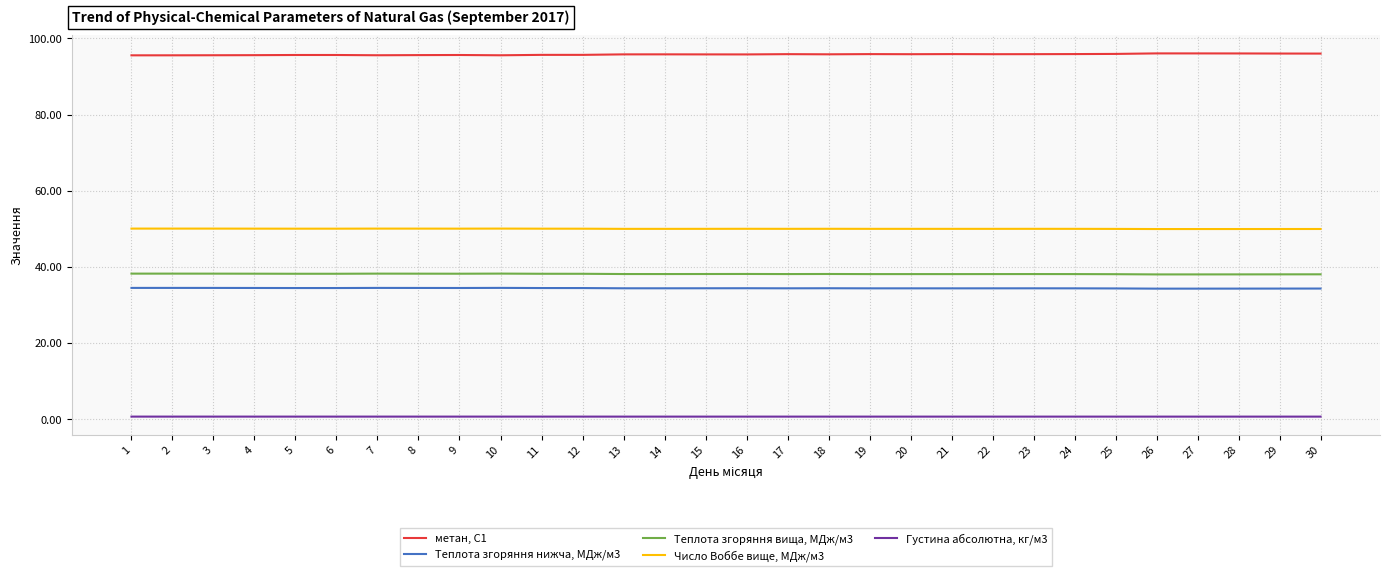

Is the value of Теплота згоряння вища, МДж/м3 at 5 greater than the value of Теплота згоряння нижча, МДж/м3 at 1?

Yes